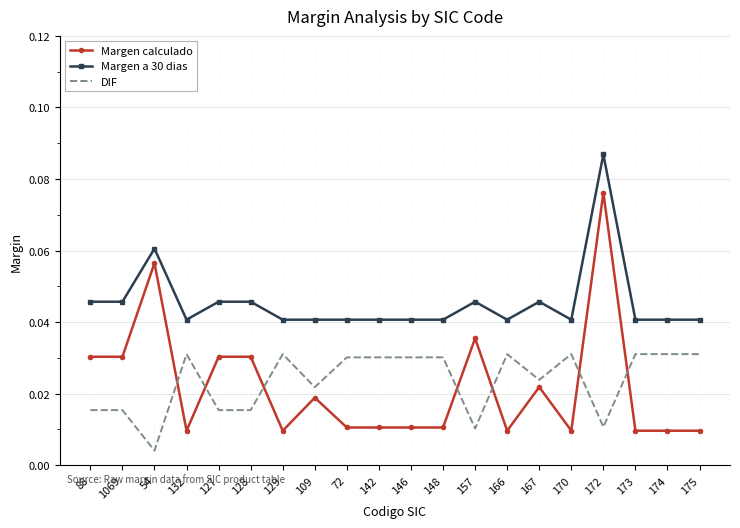

What is the sum of all Margen calculado values?

0.4